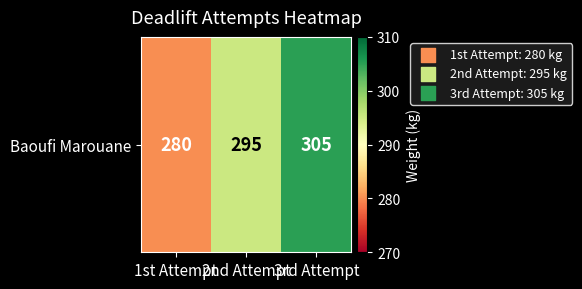

Is it true that the value at 3rd Attempt is 456?

False